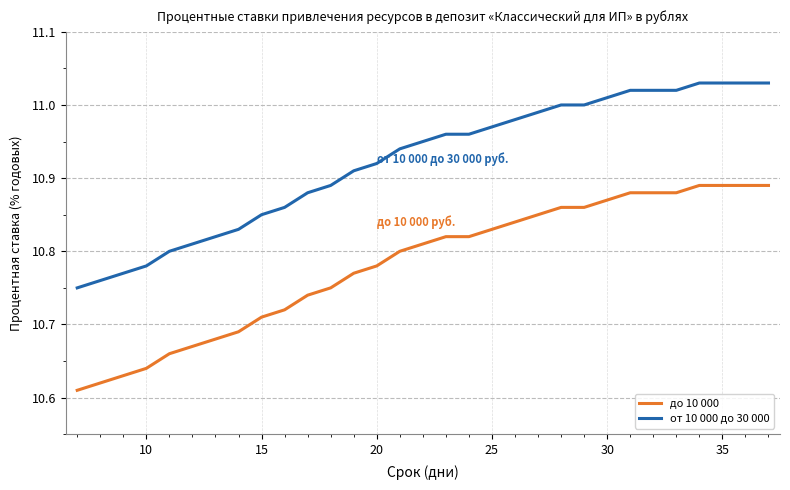

How many до 10 000 values are between 10 and 11?

31